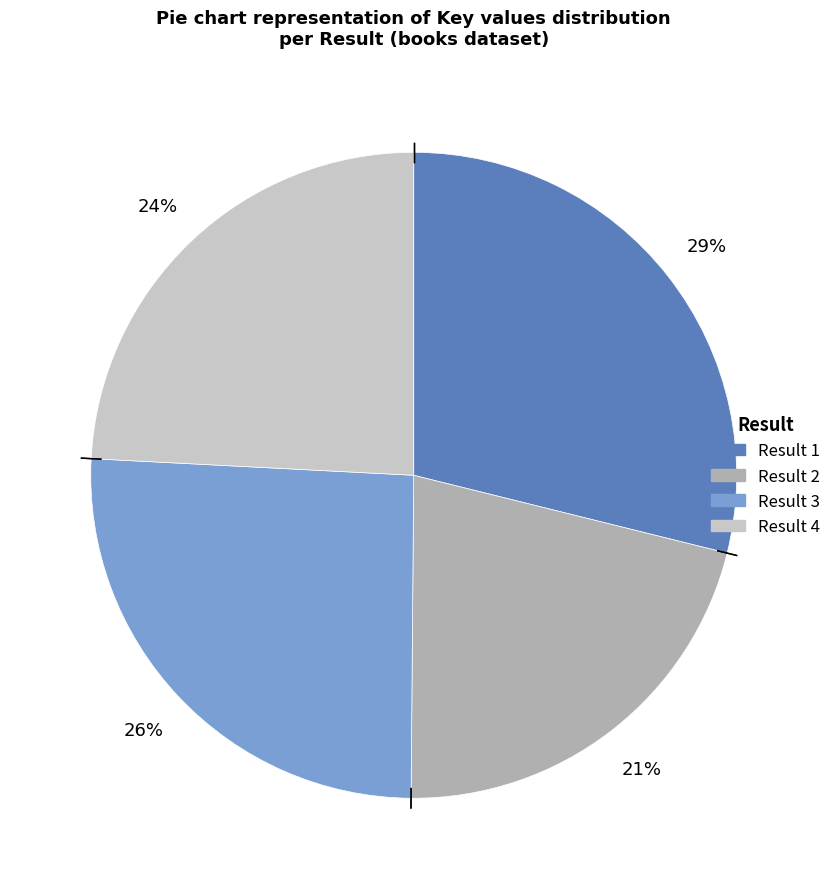

Does any single category account for the majority?

No